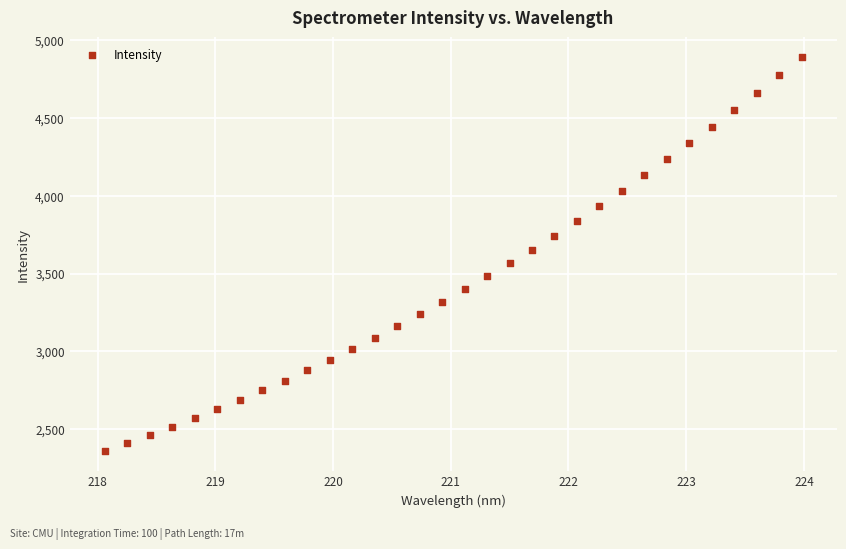

What is the range of X values (max minus min)?

5.9